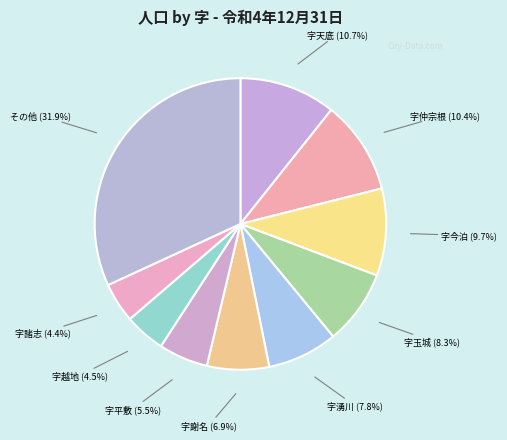

How many segments does this pie chart have?

10